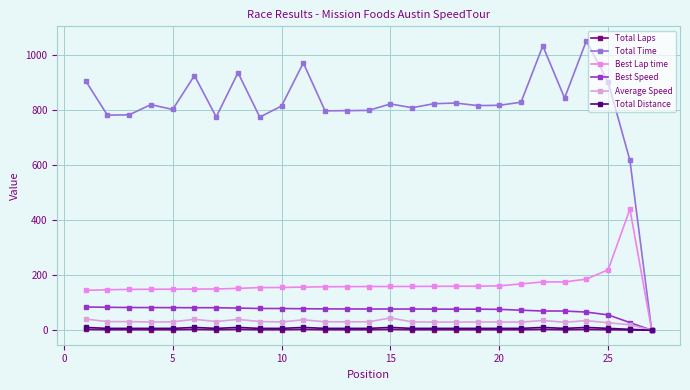

Rank the series by their maximum value, from lowest to highest.

Total Laps, Total Distance, Average Speed, Best Speed, Best Lap time, Total Time